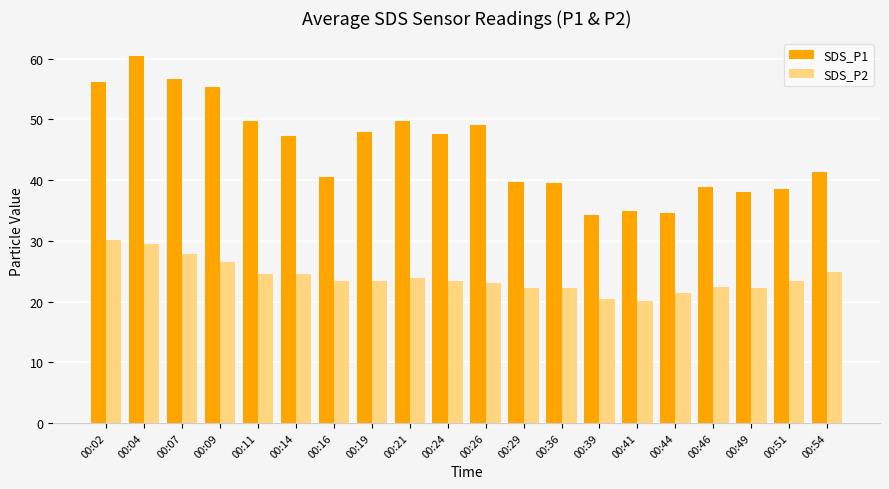

Which series has the widest spread of values?

SDS_P1